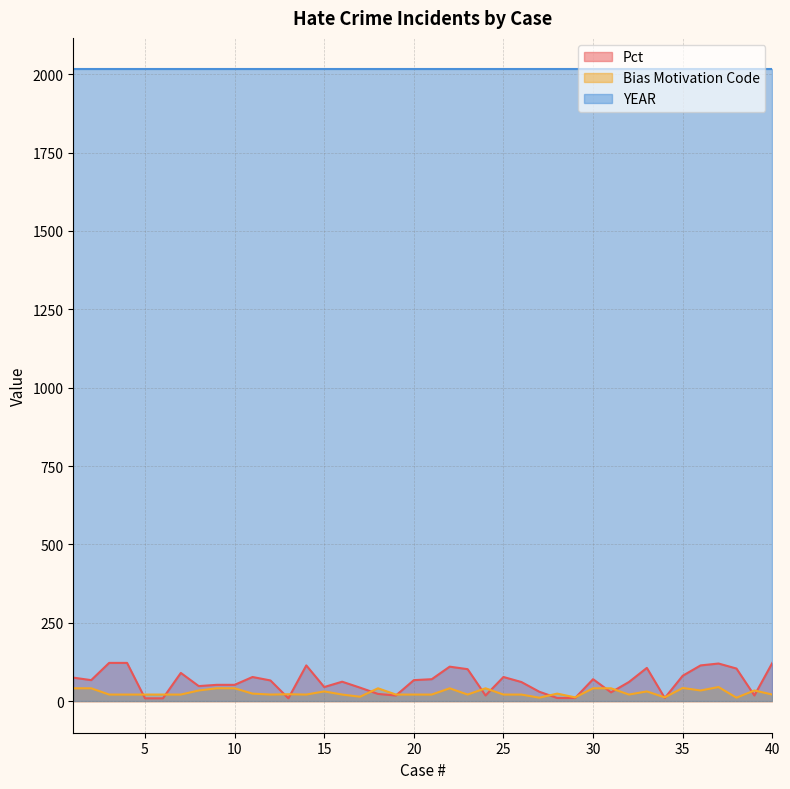

What is the value of the Bias Motivation Code point at the 31st from the left?

41